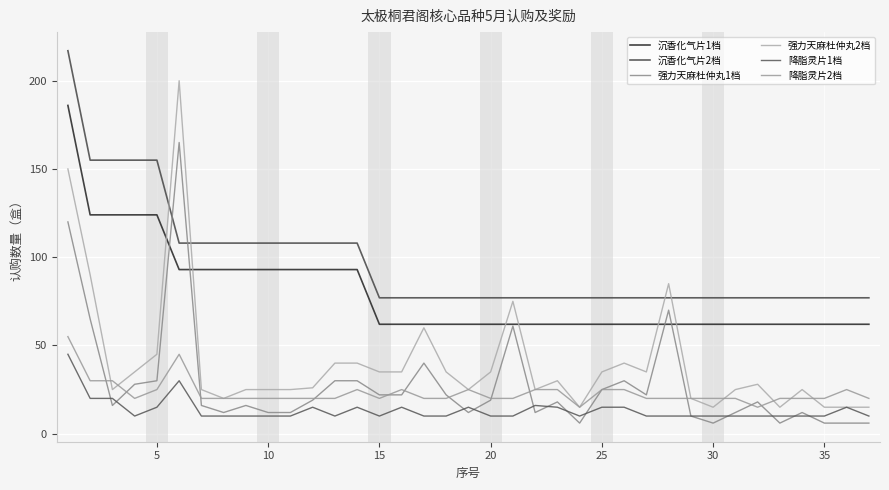

How many interior local valleys does the 降脂灵片2档 series have?

4